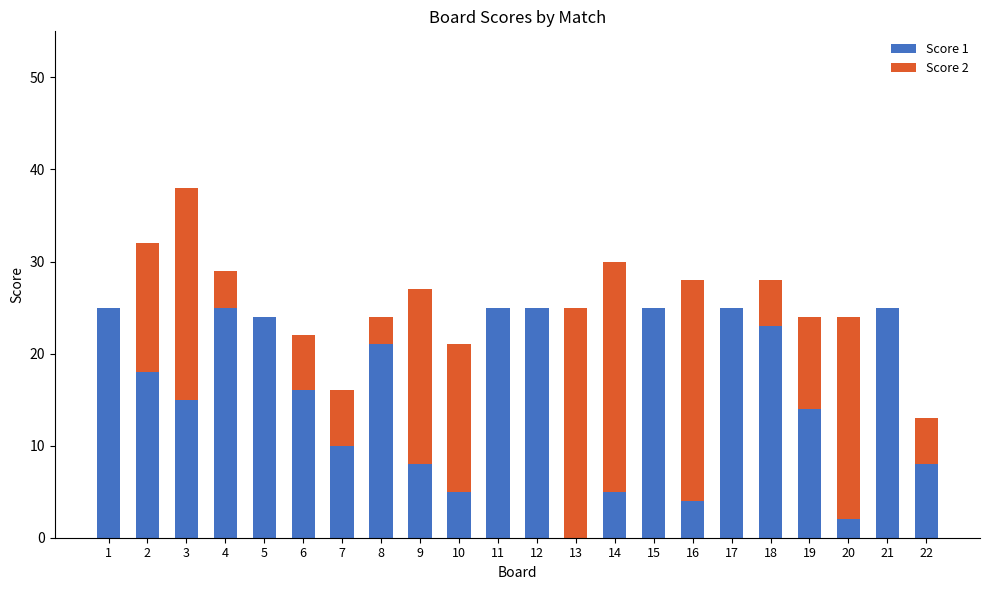

What is the total value across all series at 12?

25